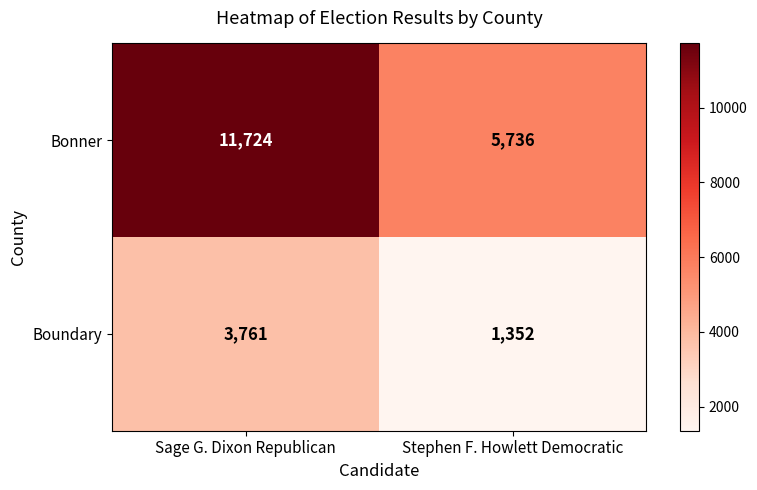

What is the sum of the Boundary values at Sage G. Dixon Republican and Stephen F. Howlett Democratic?

5113